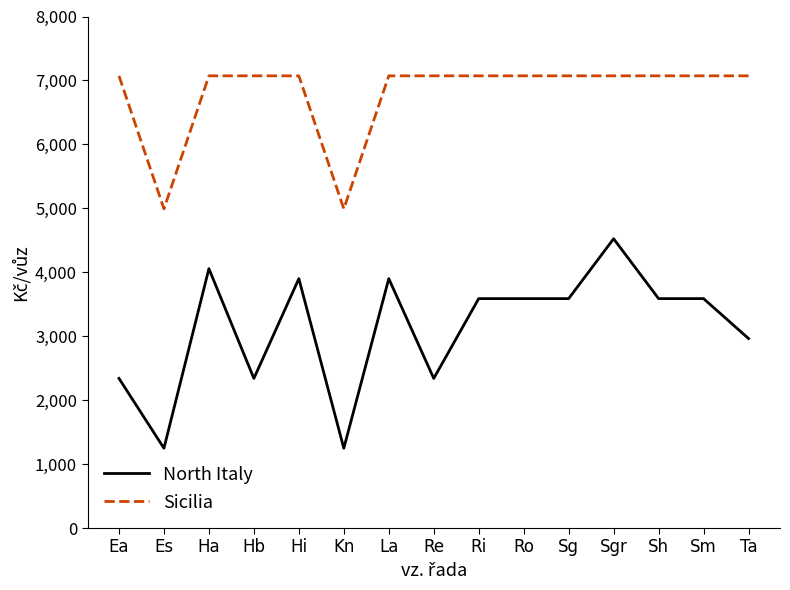

The value of North Italy at La is 2162. True or false?

False